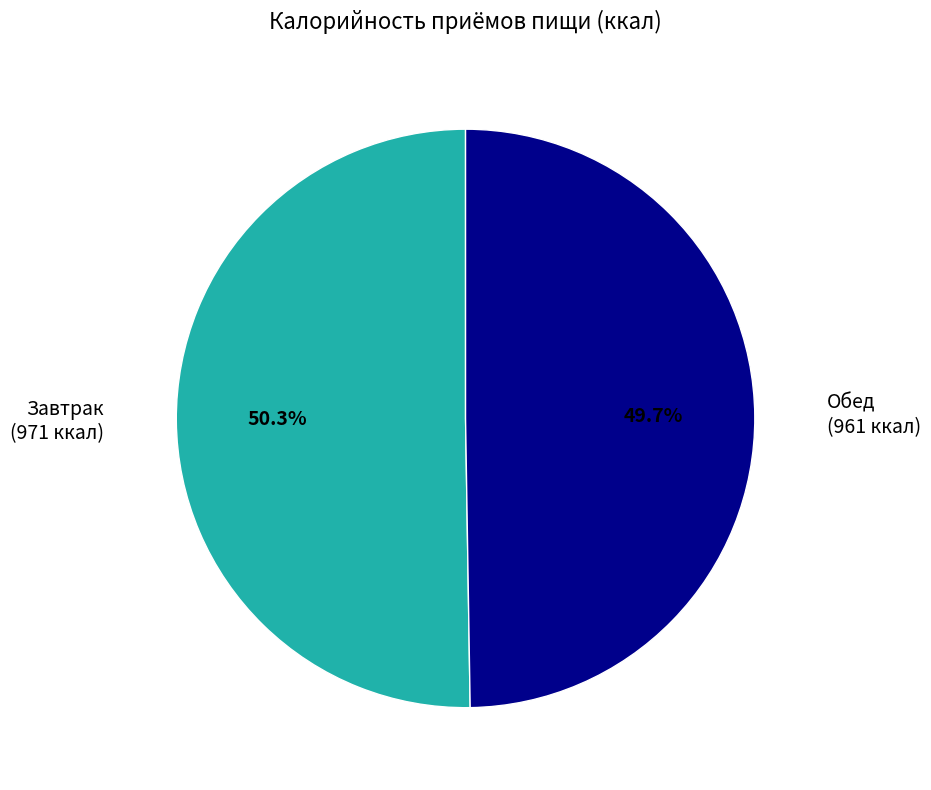

Is there a majority slice in this chart?

Yes